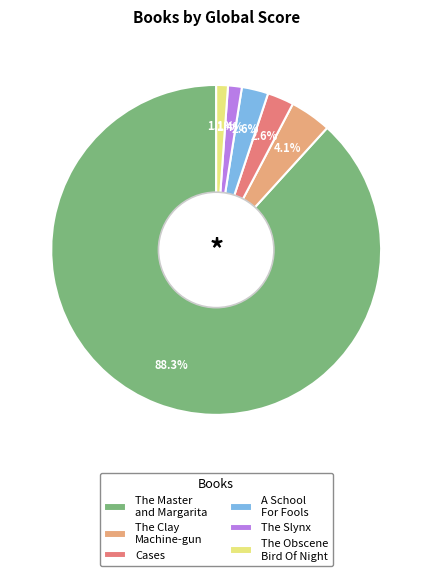

To the nearest percent, what portion does A School For Fools represent?

3%